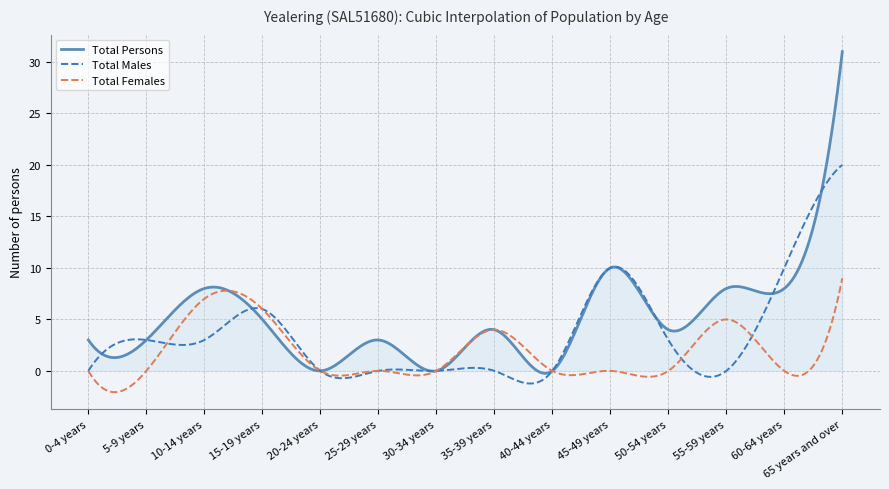

Which series has the largest range (max minus min)?

Total Persons